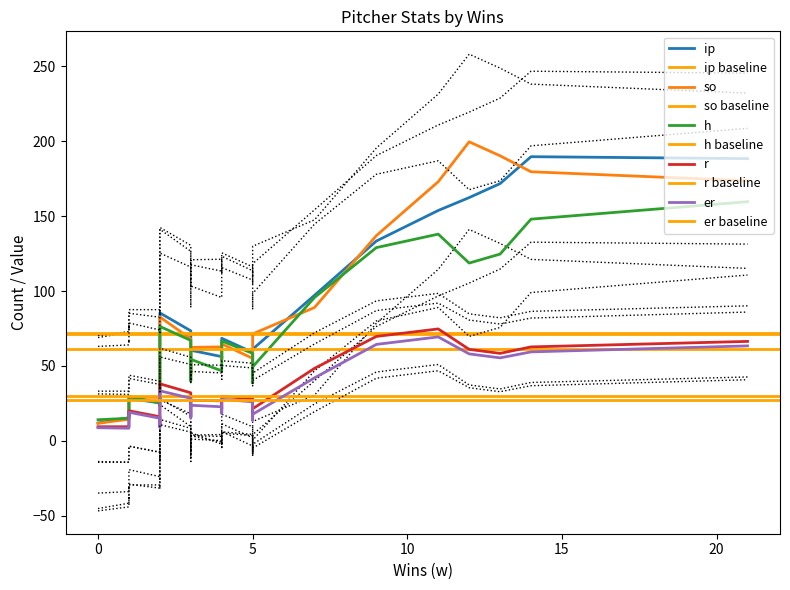

What is the sum of all ip values?

2489.1